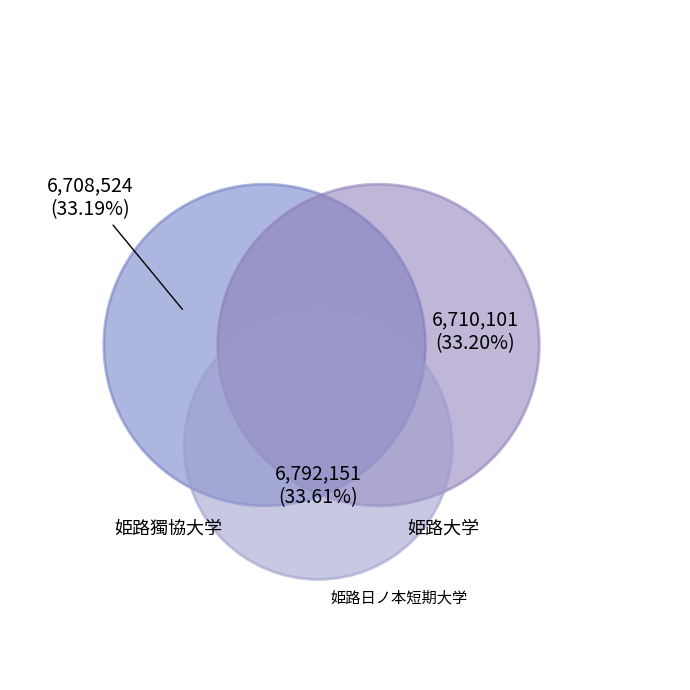

True or false: 姫路日ノ本短期大学 accounts for 34% of the total.

True